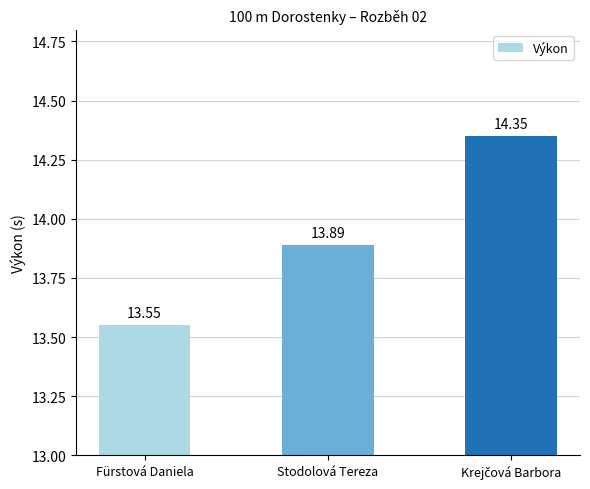

Which has a higher value, Fürstová Daniela or Stodolová Tereza?

Stodolová Tereza